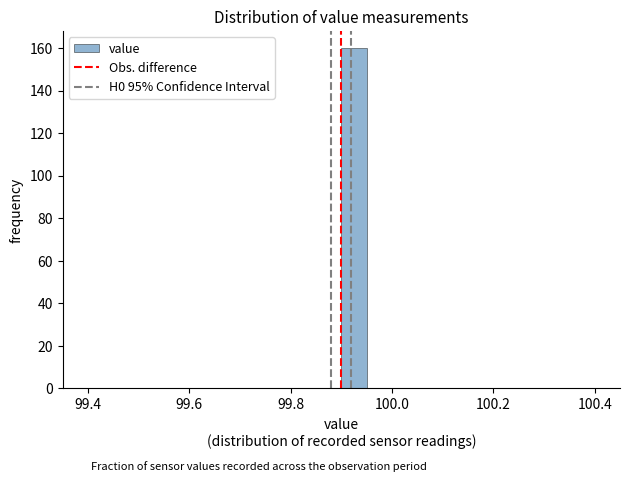

Around what value on the x-axis is the tallest bar? Give the approximate position of its centre, as read against the axis.

99.92